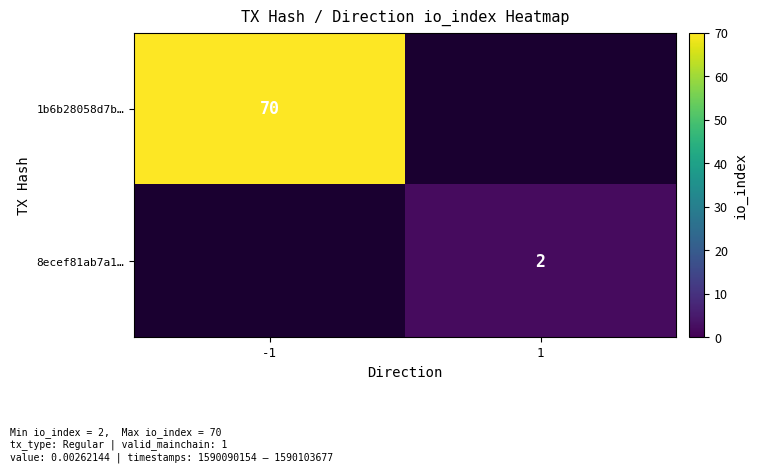

Count the number of categories in the chart.

2